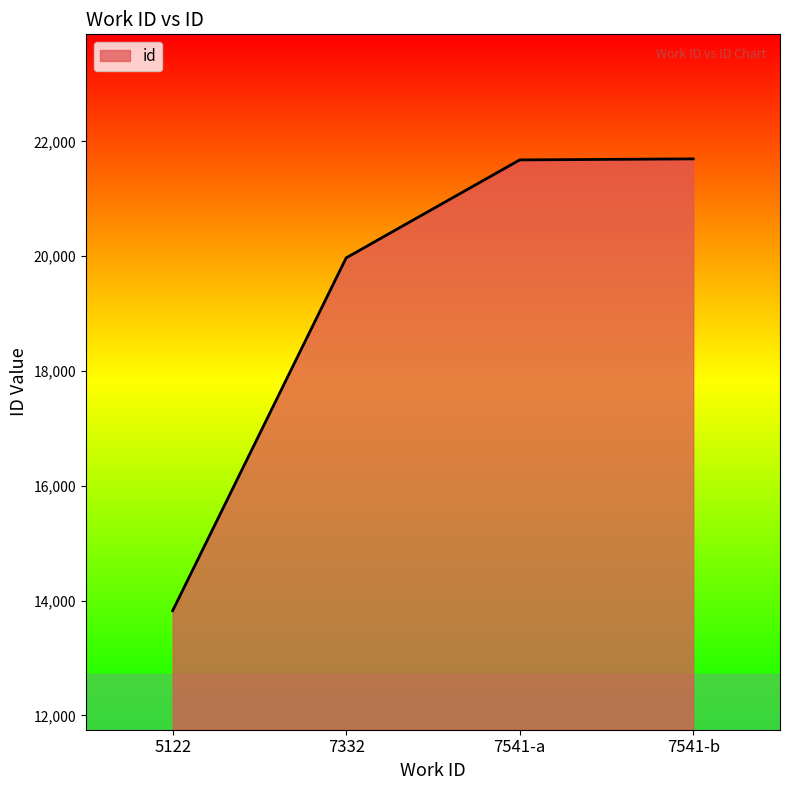

Is it true that the value at 7332 is 6240?

False